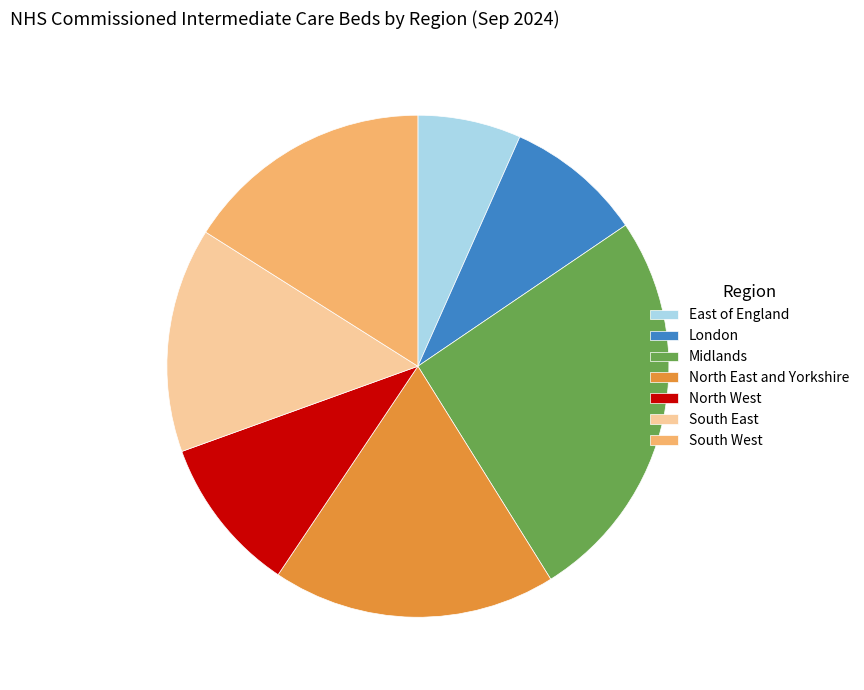

Approximately how many times larger is the value at North West compared to East of England?

1.5